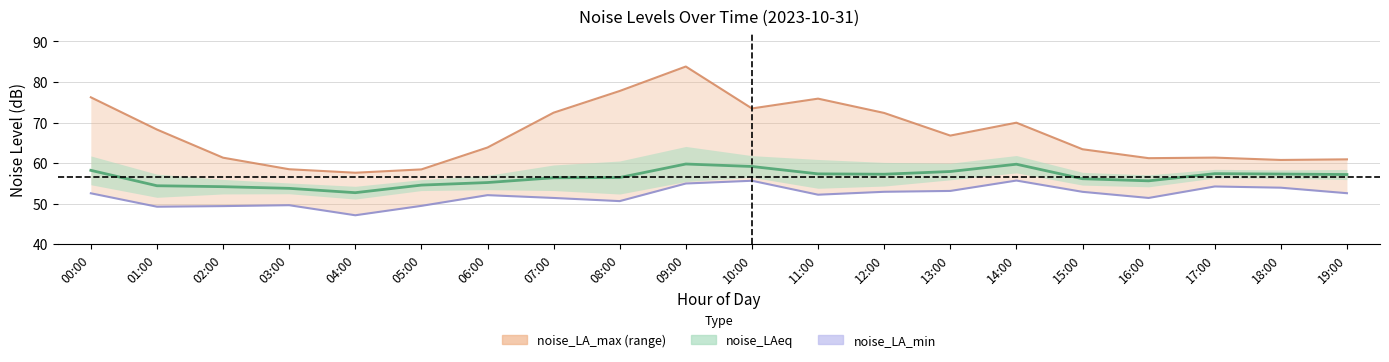

Reading left to right, extract all data points from this chart.

noise_LA_max: 76.2	68.3	61.3	58.5	57.6	58.4	63.8	72.4	77.8	83.8	73.5	75.9	72.4	66.8	70.0	63.4	61.2	61.4	60.8	60.9
noise_LAeq: 58.2	54.4	54.2	53.8	52.7	54.6	55.2	56.4	56.4	59.8	59.2	57.3	57.2	57.9	59.7	56.1	55.6	57.4	57.3	57.2
noise_LA_min: 52.5	49.2	49.4	49.6	47.1	49.5	52.1	51.4	50.6	55.0	55.6	52.2	52.9	53.1	55.7	52.9	51.4	54.2	53.9	52.6